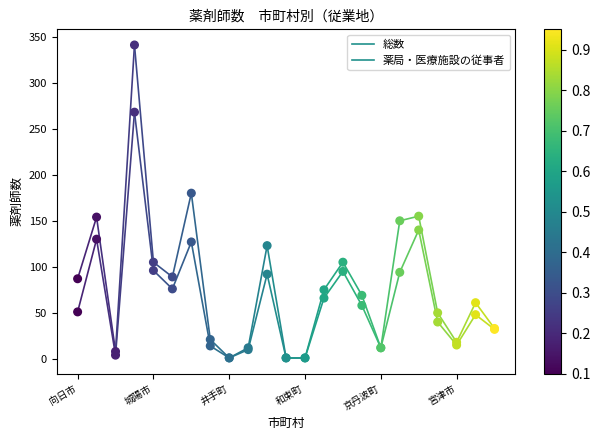

What are all the series names shown in the legend?

総数, 薬局・医療施設の従事者